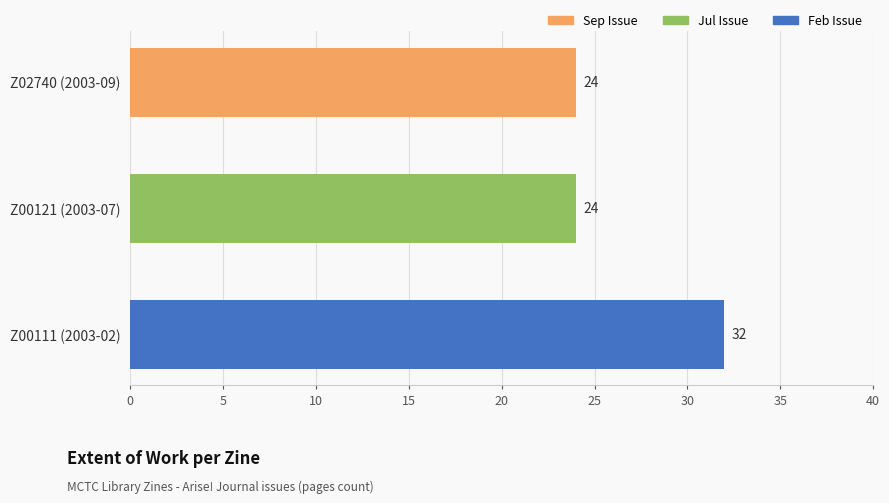

Are the bars horizontal?

Yes